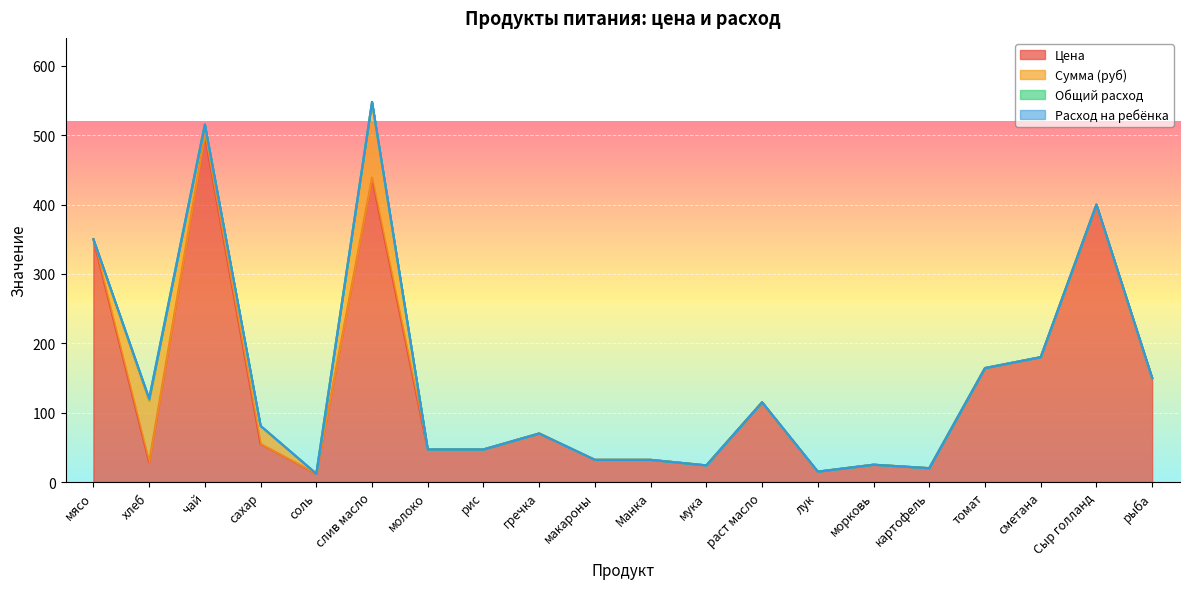

True or false: Общий расход has more than 2 interior local peaks.

True